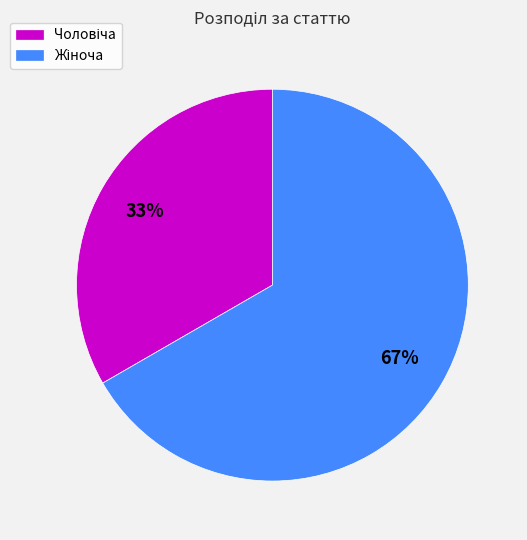

Is there a majority slice in this chart?

Yes